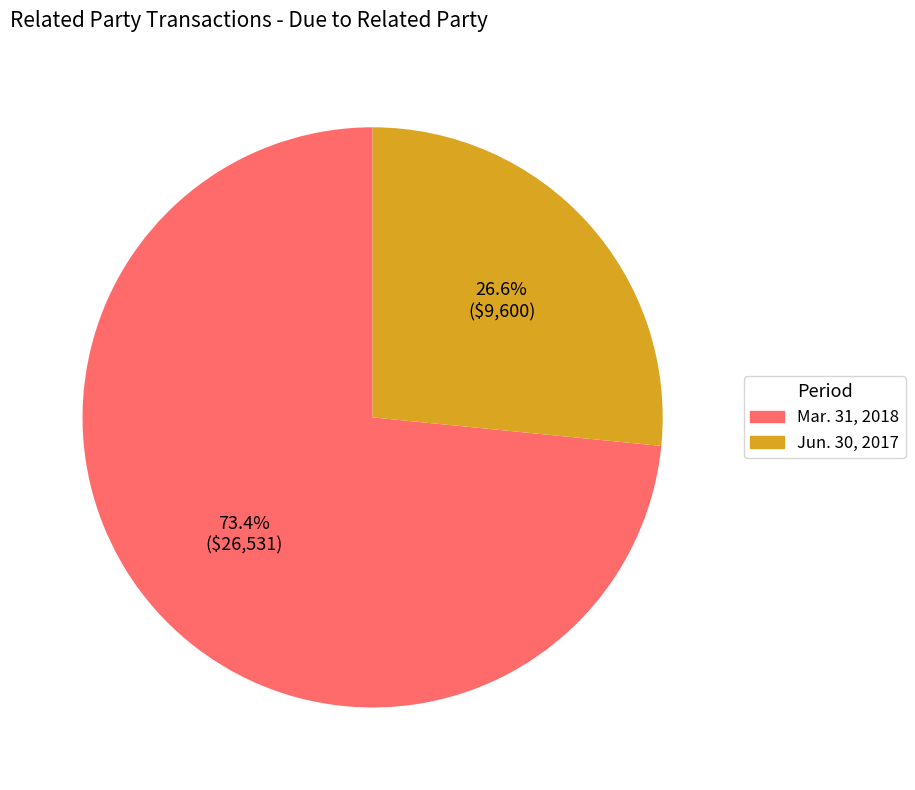

Which category has the smallest portion of the pie?

Jun. 30, 2017